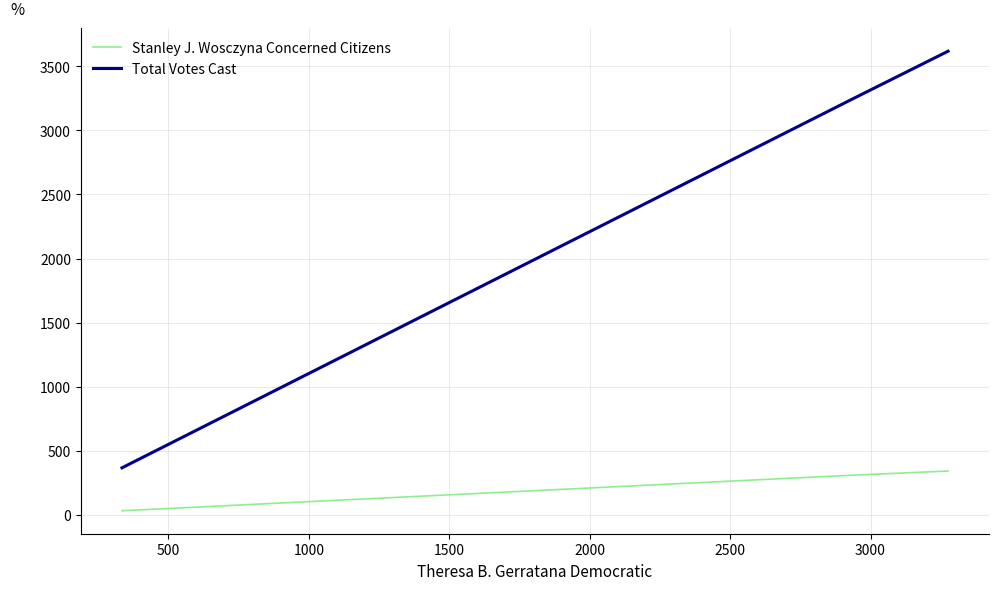

List the series in order of their overall mean, highest first.

Total Votes Cast, Stanley J. Wosczyna Concerned Citizens